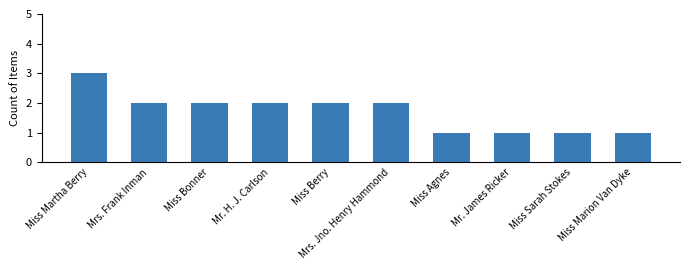

True or false: the data shows 2 at Mrs. Jno. Henry Hammond.

True